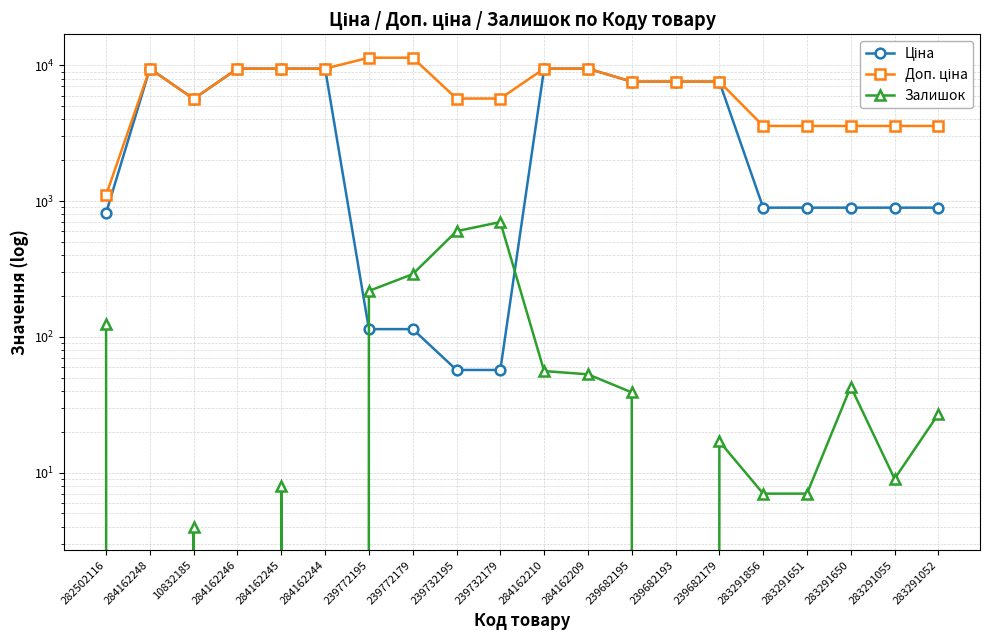

What is the total value across all series at 283291856?

4486.5